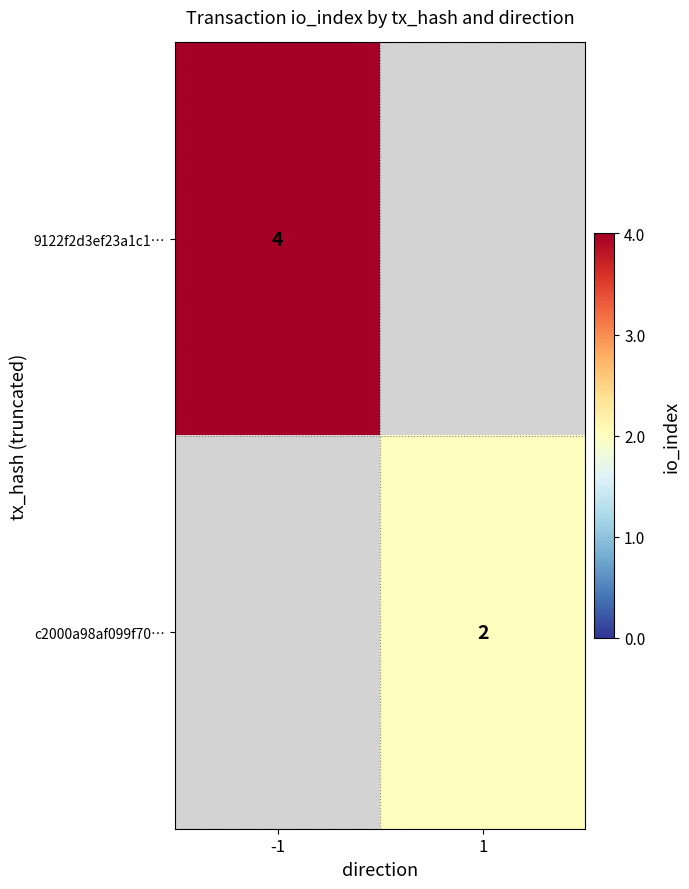

At which category does the chart reach its minimum across all series?

1